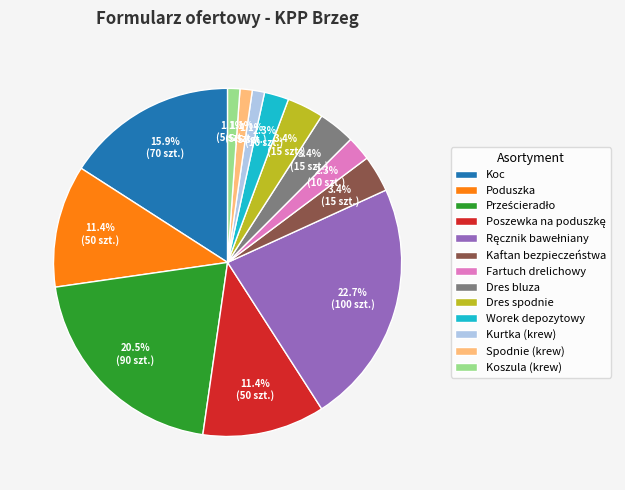

Which has a higher value, Dres spodnie or Fartuch drelichowy?

Dres spodnie